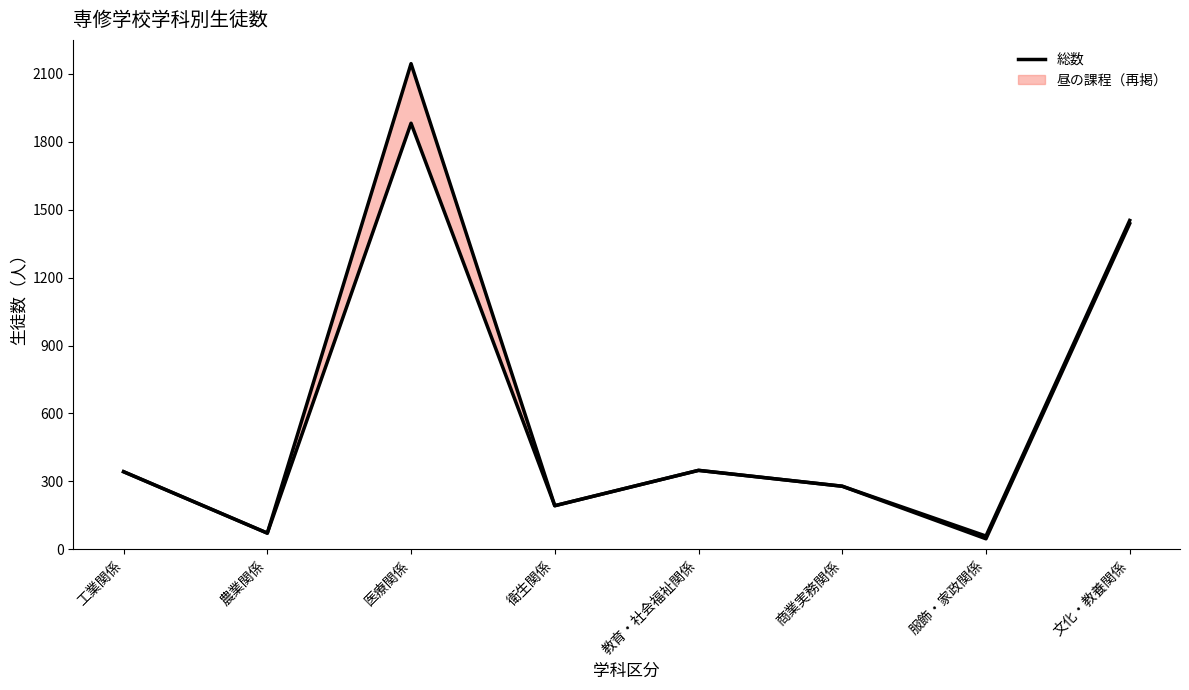

What is the ratio of the value at 工業関係 to the value at 教育・社会福祉関係?

1.0